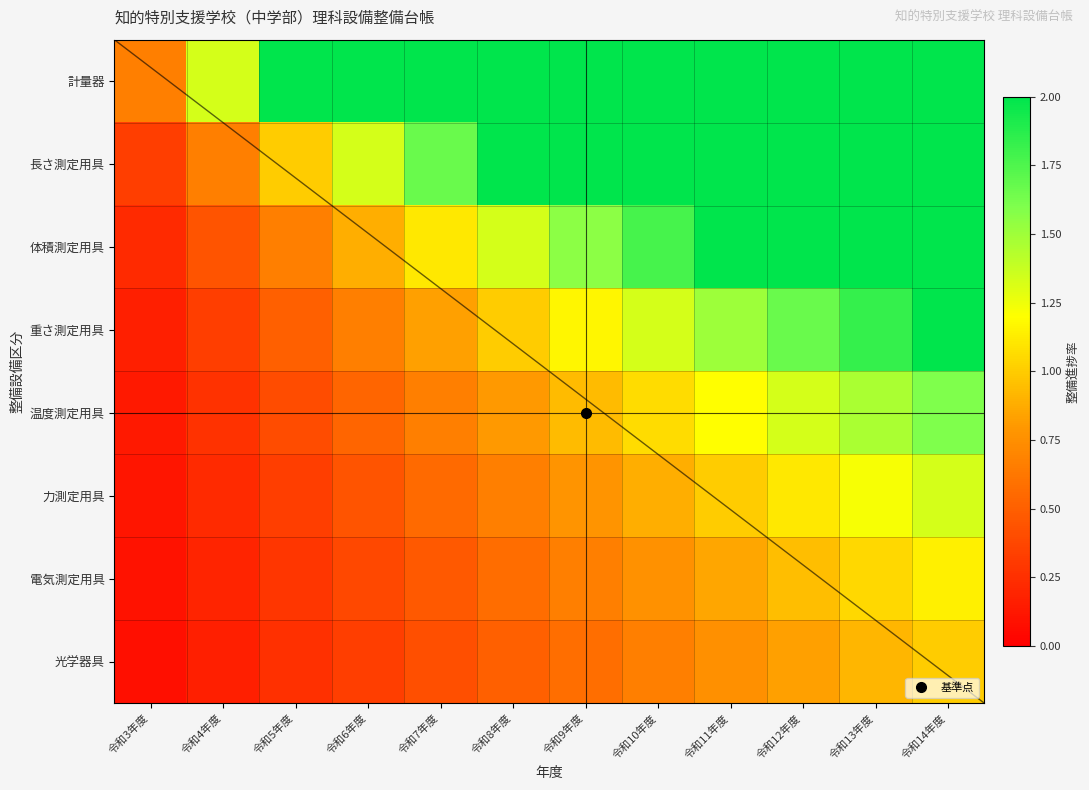

What is the difference between the highest and lowest values at 令和11年度?

5.2